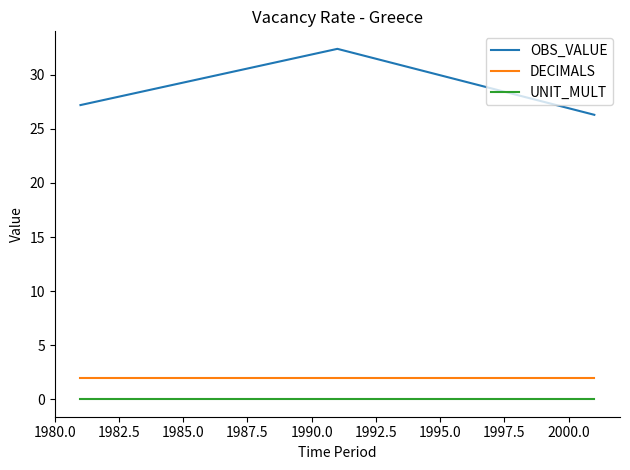

What is the sum of all OBS_VALUE values?

85.9